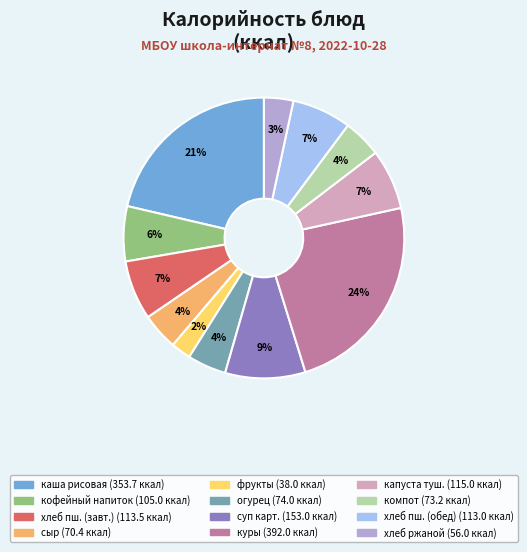

Does any single category account for the majority?

No